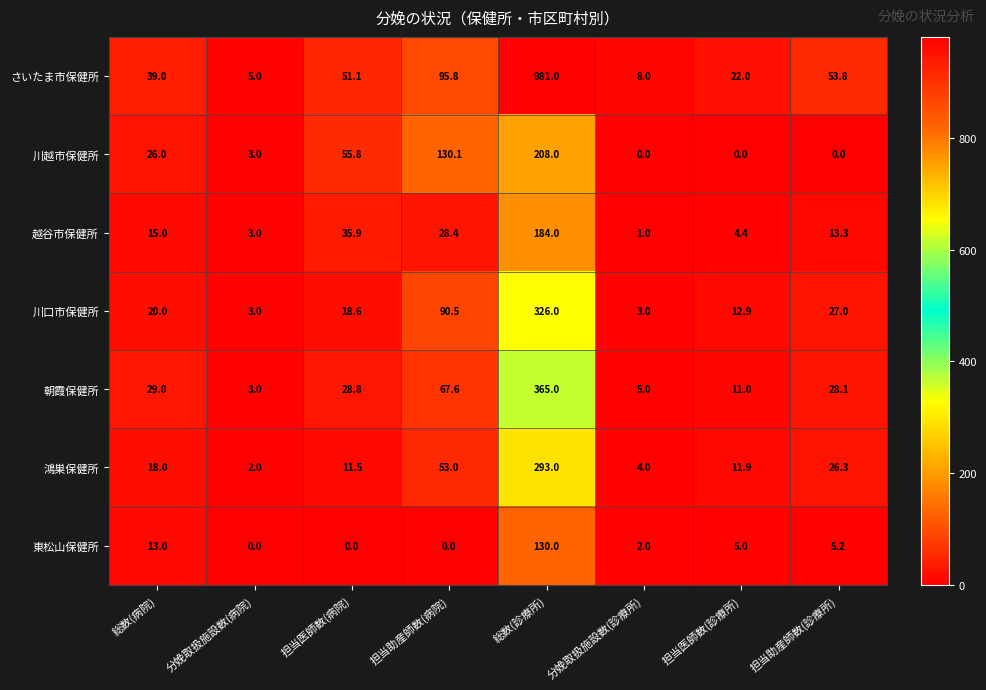

At how many categories does at least one series exceed 390?

1